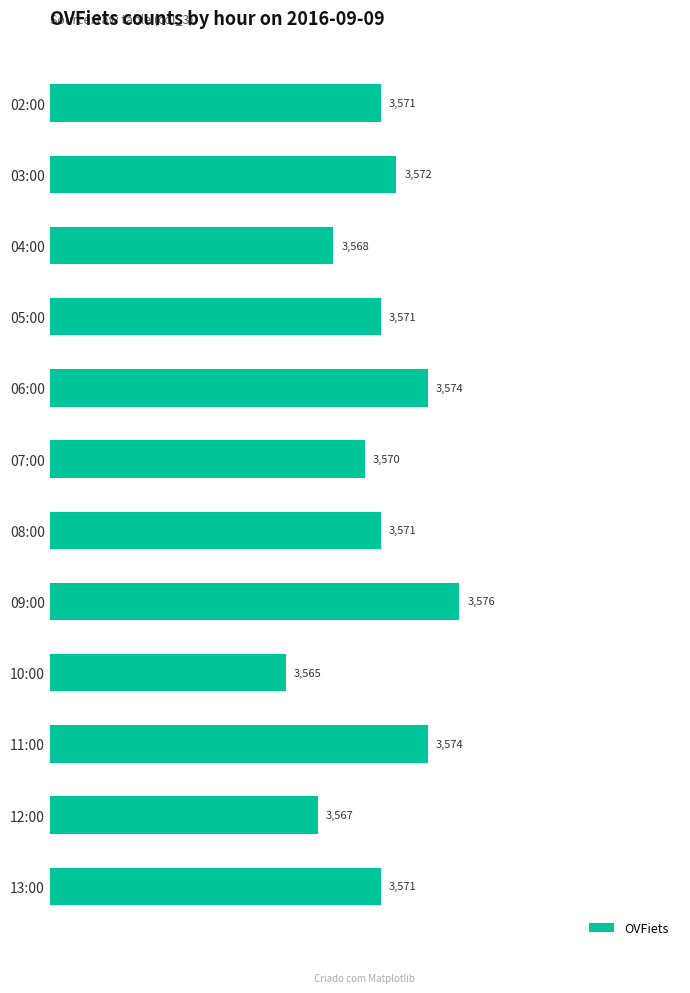

What position from the bottom is 10:00?

4